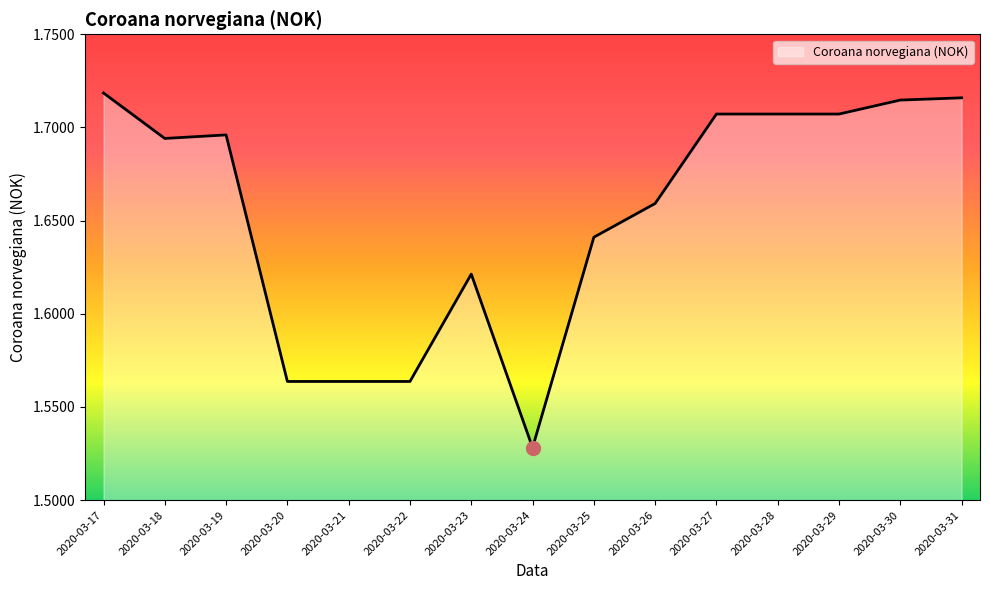

What is the change in value from 2020-03-24 to 2020-03-28?

+0.2